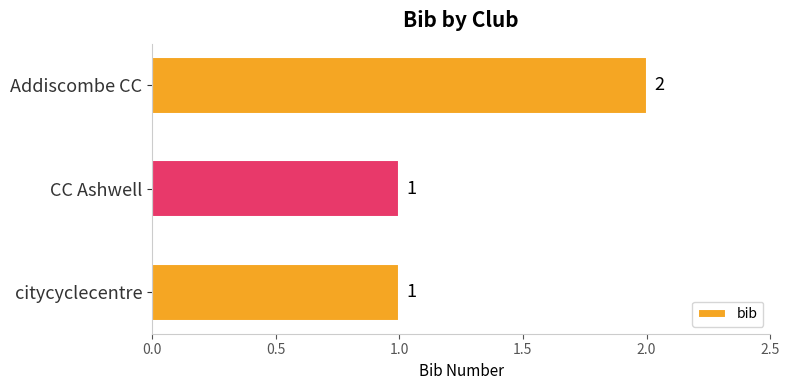

What is the sum of the values at citycyclecentre and Addiscombe CC?

3